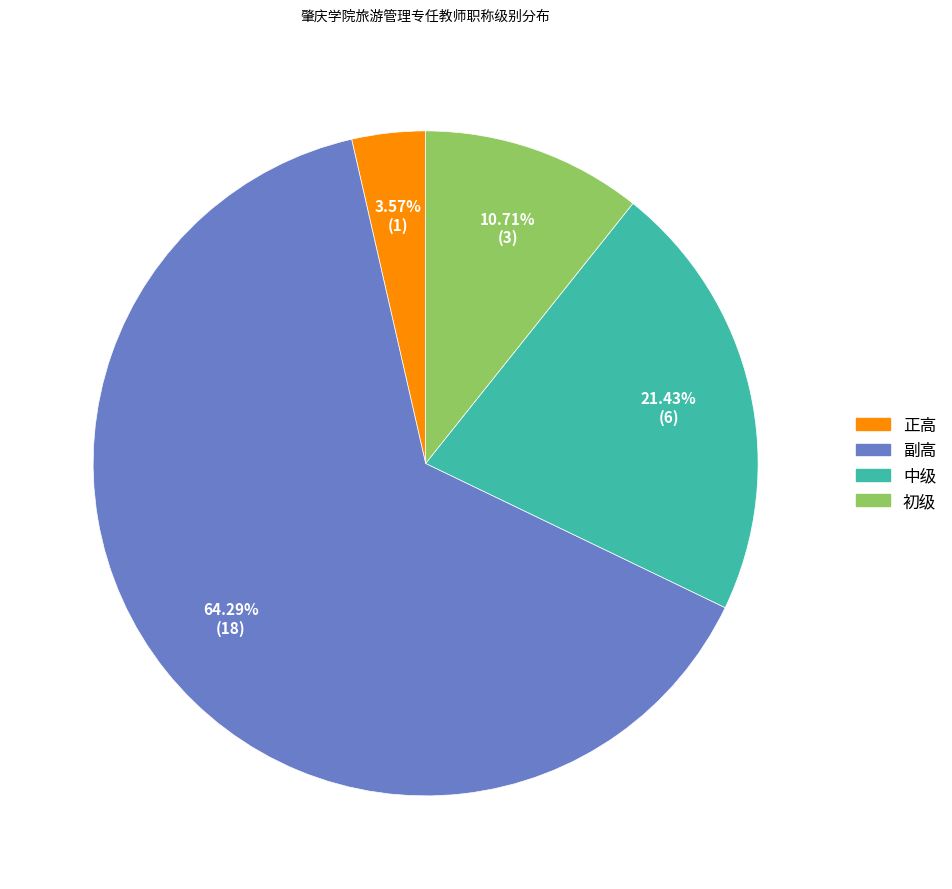

Which slice represents more than half of the pie?

副高